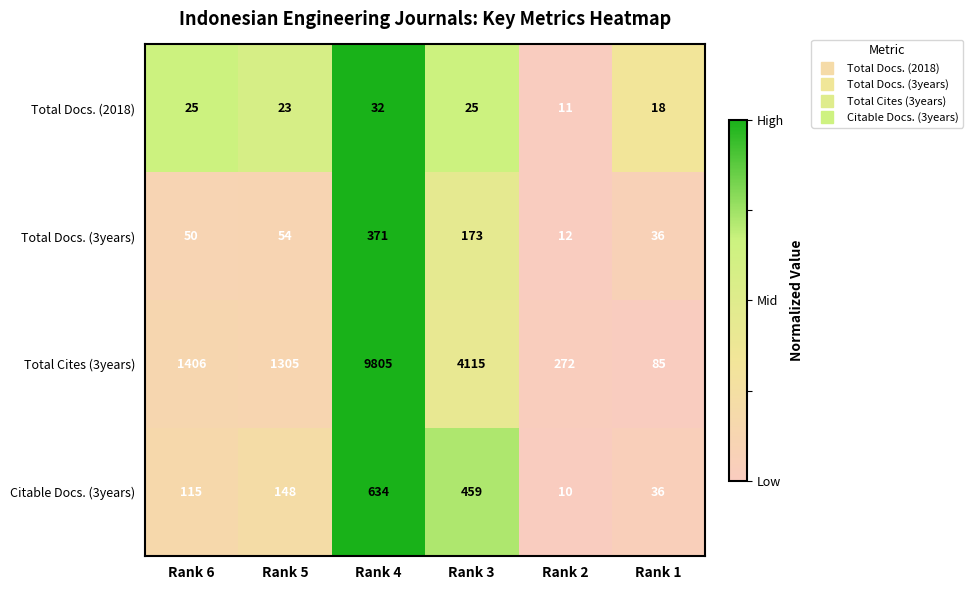

Reading right to left, extract all data points from this chart.

Total Docs. (2018): Rank 1=18	Rank 2=11	Rank 3=25	Rank 4=32	Rank 5=23	Rank 6=25
Total Docs. (3years): Rank 1=36	Rank 2=12	Rank 3=173	Rank 4=371	Rank 5=54	Rank 6=50
Total Cites (3years): Rank 1=85	Rank 2=272	Rank 3=4115	Rank 4=9805	Rank 5=1305	Rank 6=1406
Citable Docs. (3years): Rank 1=36	Rank 2=10	Rank 3=459	Rank 4=634	Rank 5=148	Rank 6=115